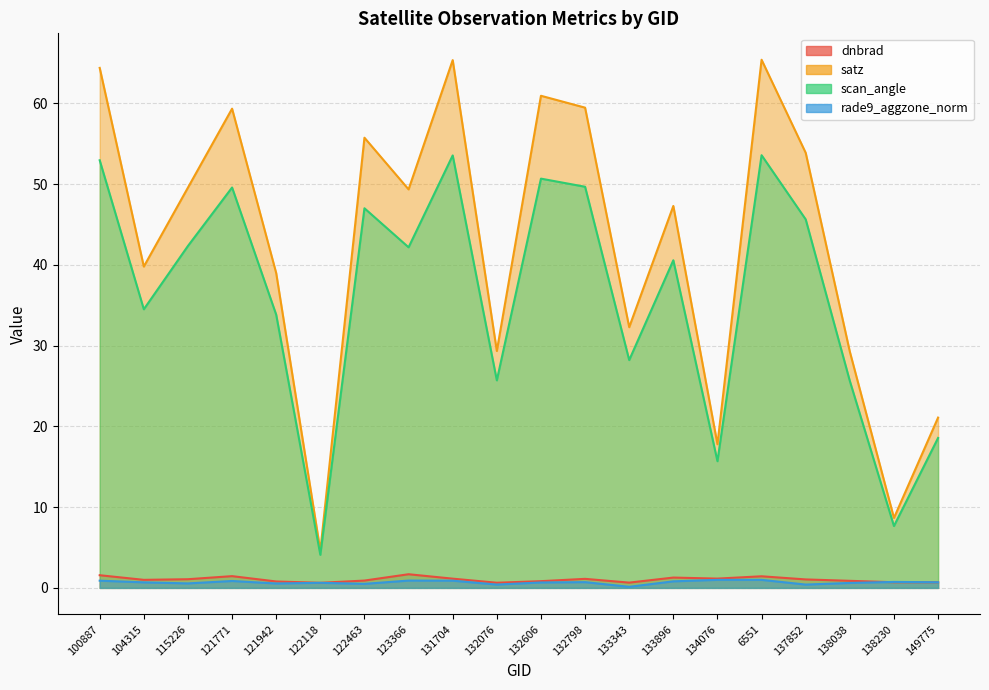

Which series has the largest range (max minus min)?

satz